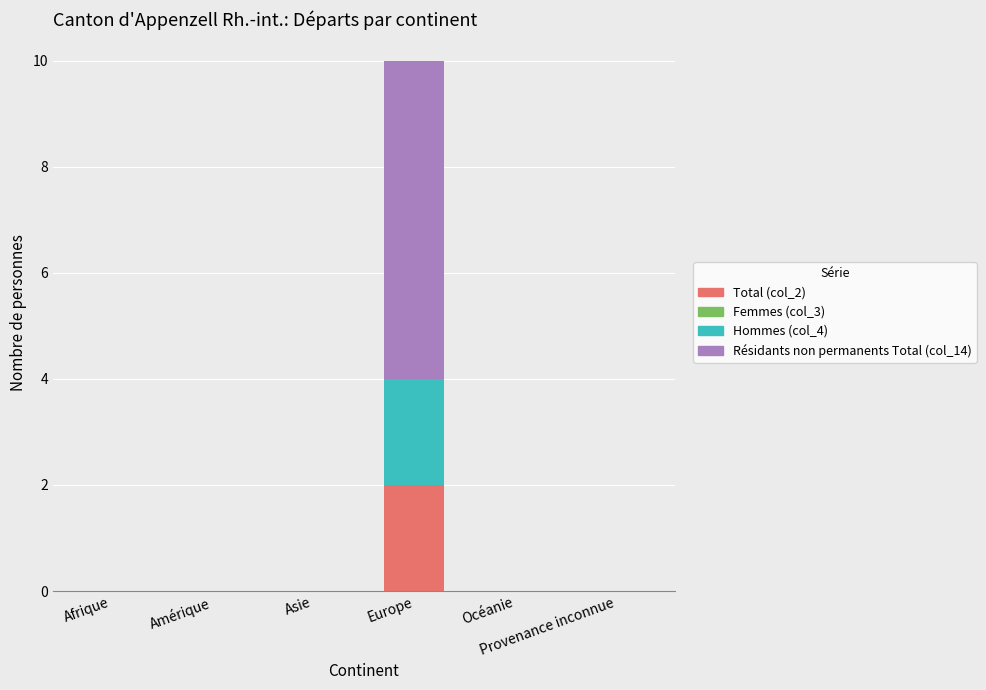

How many distinct data groups are displayed?

3